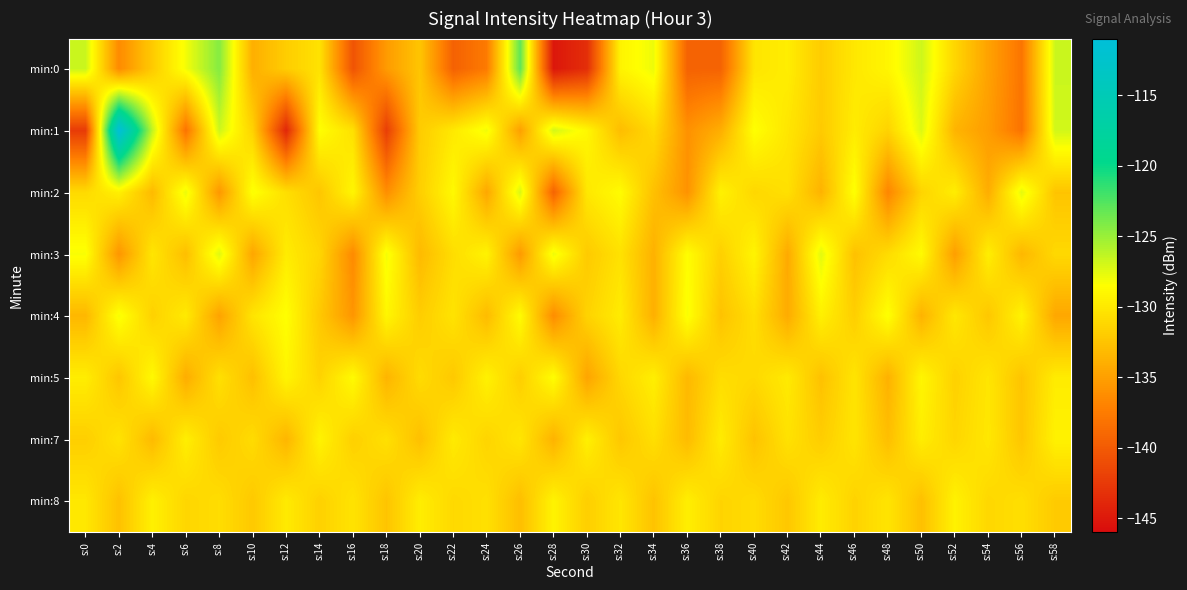

What is the total value across all series at s:16?

-1063.3